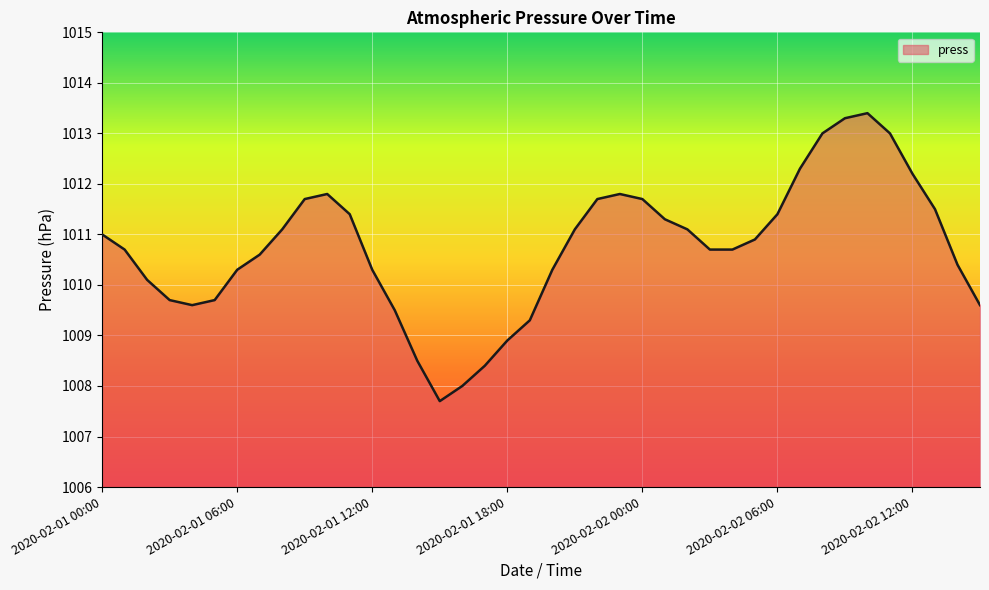

Count the number of data series in this chart.

1